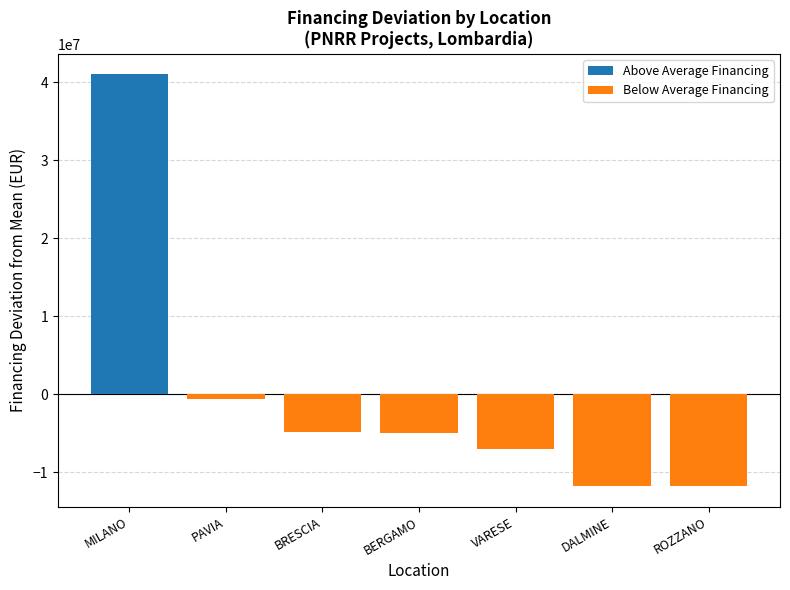

What is the difference between the highest and lowest values at DALMINE?

11756237.8